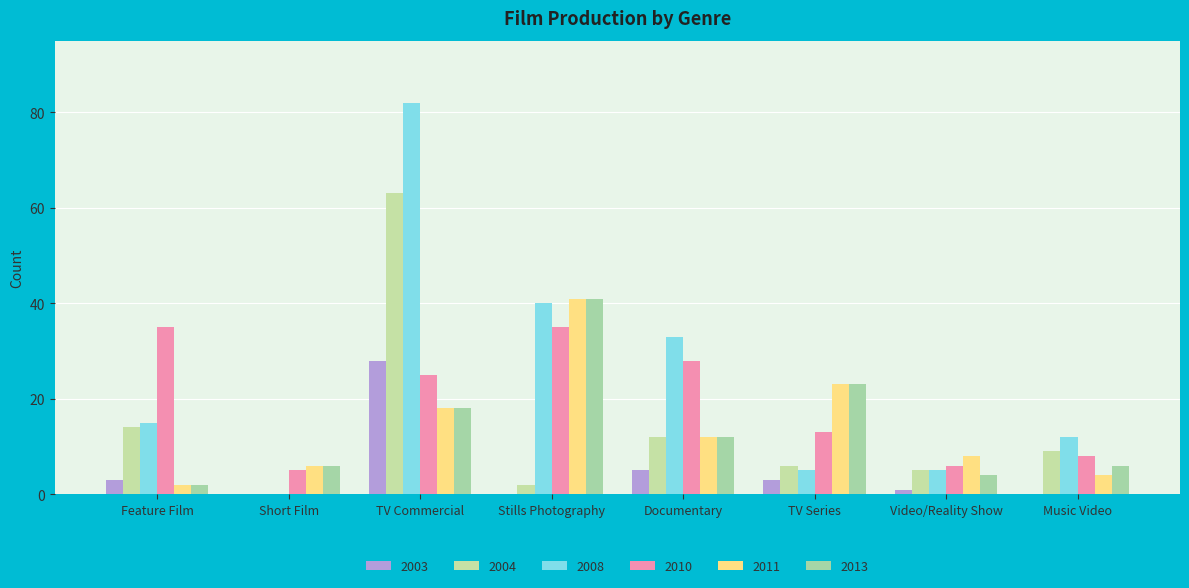

How many categories are shown in the chart?

8